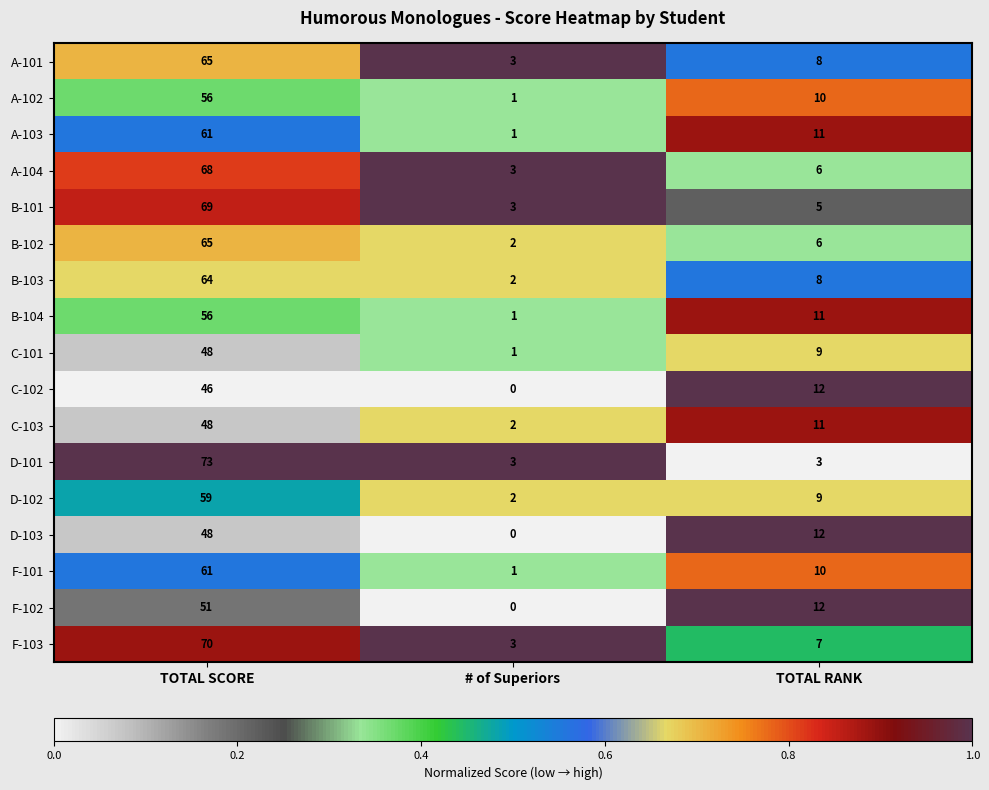

What is the total value across all series at TOTAL RANK?

150